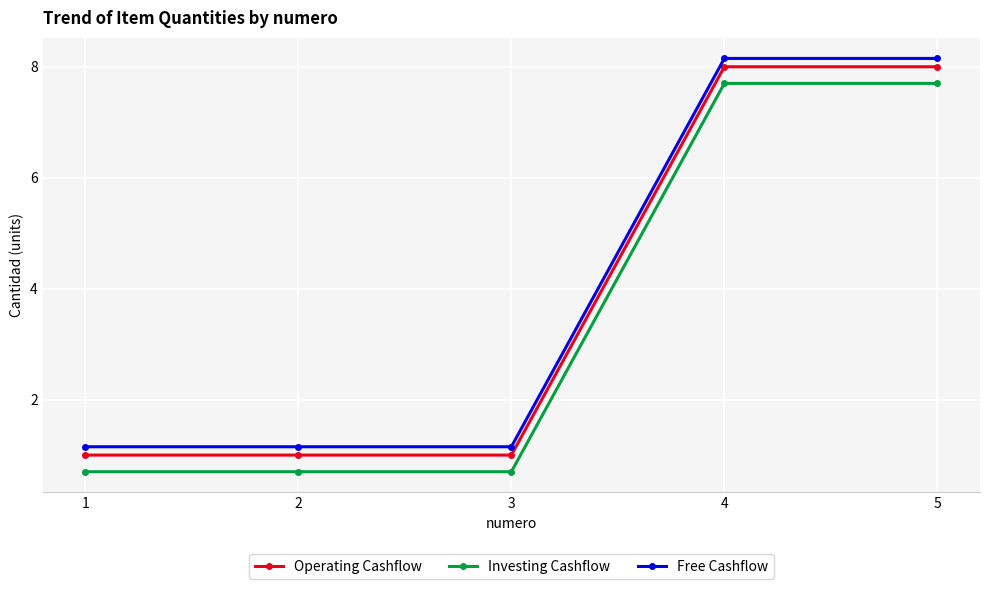

True or false: Free Cashflow and Operating Cashflow intersect in this chart.

False